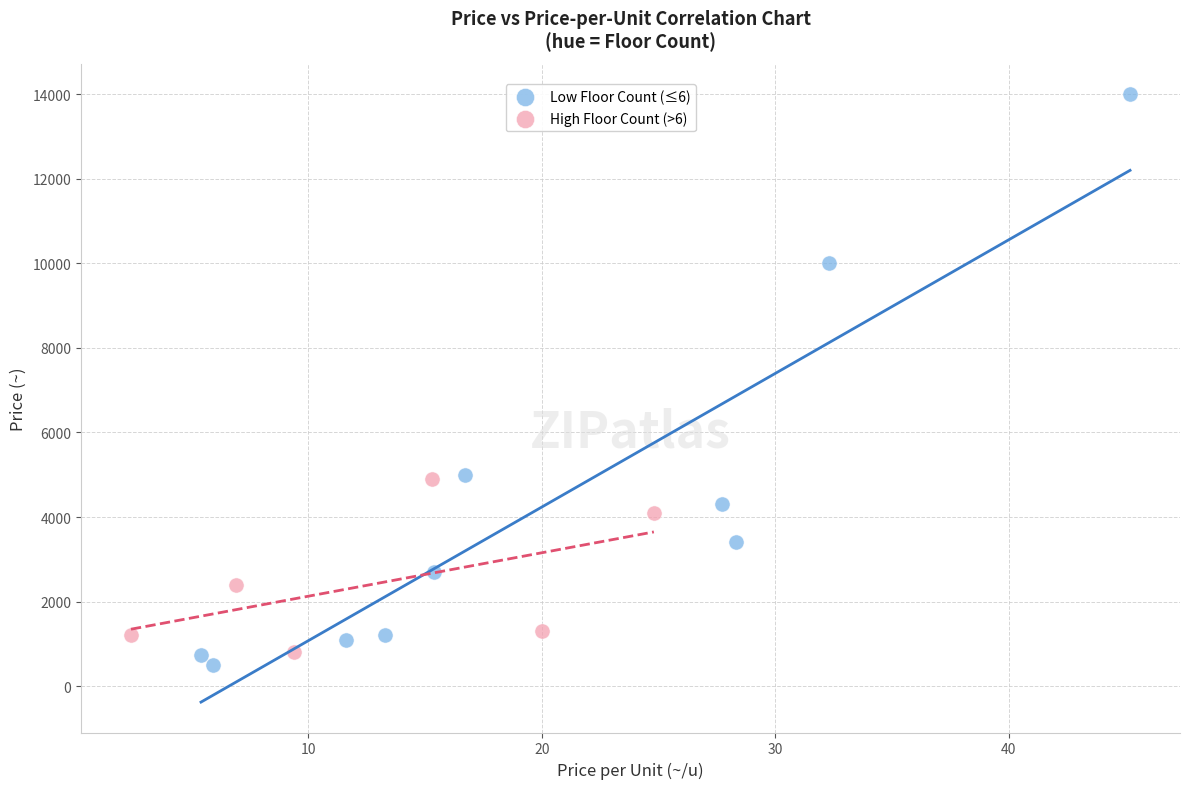

Which series has the largest Y range (max minus min)?

Low Floor Count (≤6)